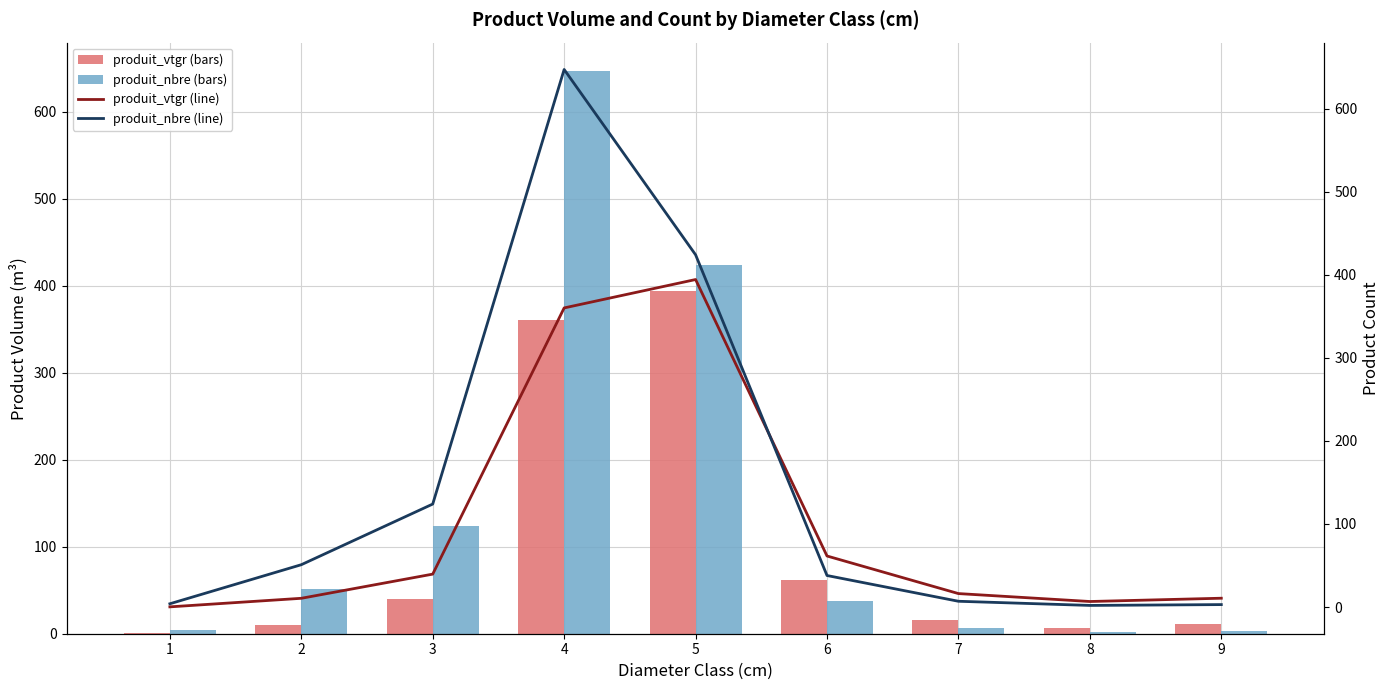

List the series in order of their peak value, highest first.

produit_nbre, produit_nbre (line), produit_vtgr, produit_vtgr (line)